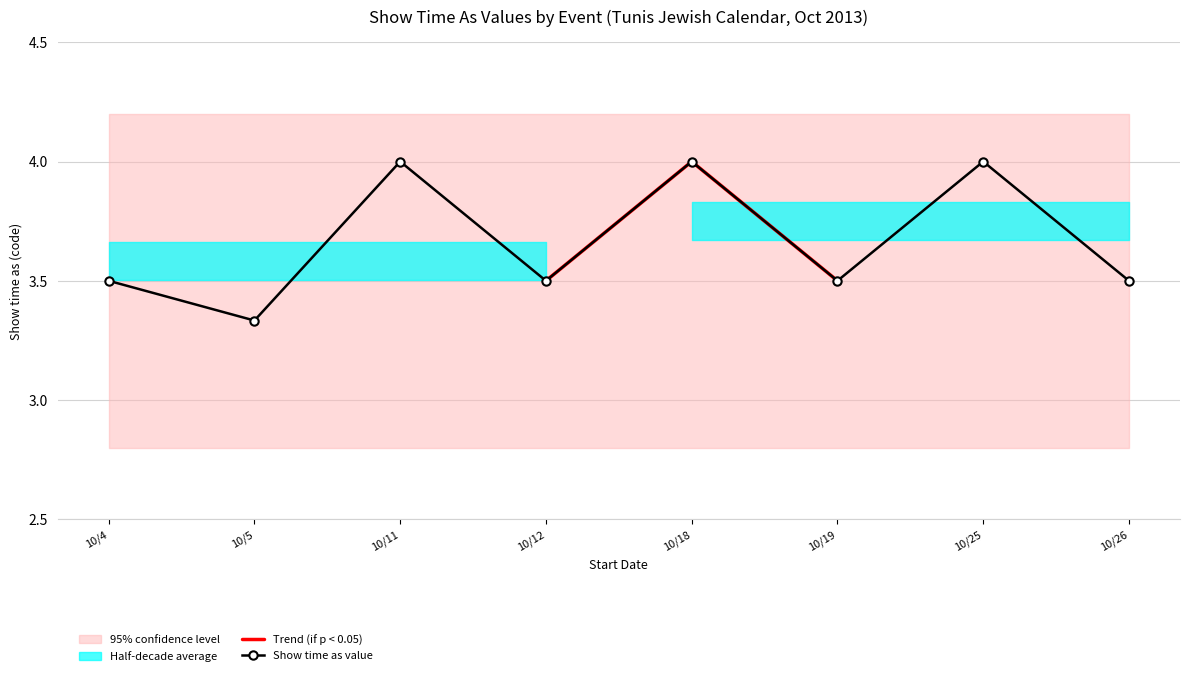

True or false: the data shows 7 at 10/5/2013.

False